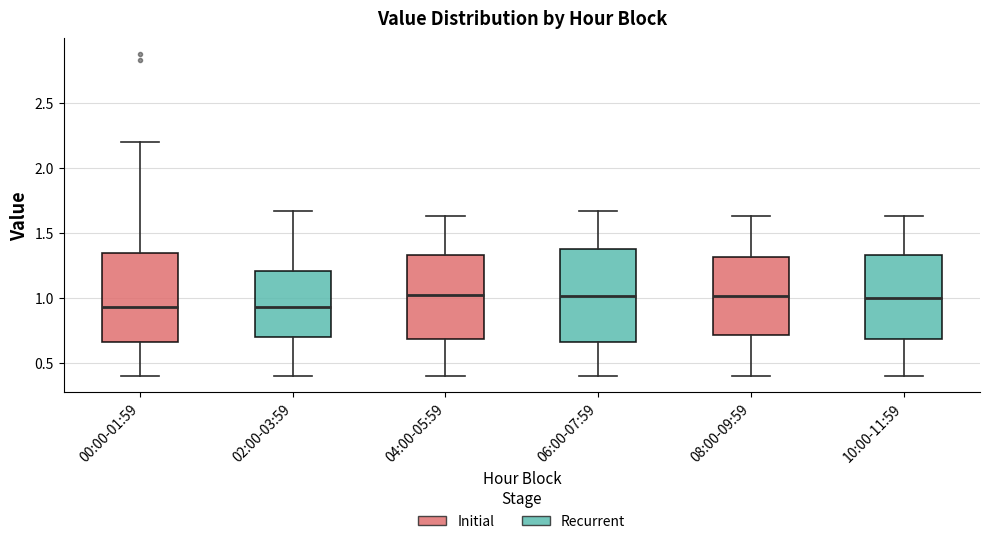

Reading left to right, transcribe this box plot: for each box, give where its median line is, the range the box spans, and where its two whiskers end, as read against the y-axis. The values are not printed on the chart, so give them approximately, as read against the axis.

00:00-01:59: median 0.95, box 0.65 to 1.35, whiskers 0.40 to 2.20
02:00-03:59: median 0.95, box 0.70 to 1.20, whiskers 0.40 to 1.65
04:00-05:59: median 1.00, box 0.70 to 1.35, whiskers 0.40 to 1.65
06:00-07:59: median 1.00, box 0.65 to 1.40, whiskers 0.40 to 1.65
08:00-09:59: median 1.00, box 0.70 to 1.30, whiskers 0.40 to 1.65
10:00-11:59: median 1.00, box 0.70 to 1.35, whiskers 0.40 to 1.65